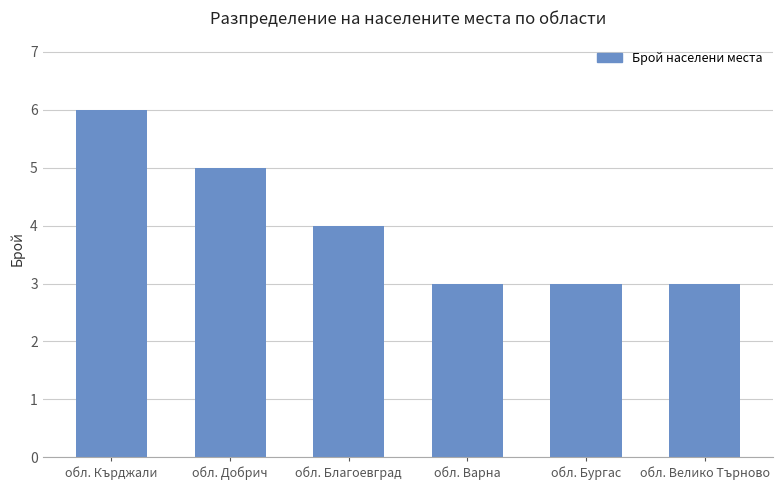

How many bars are there in total?

6